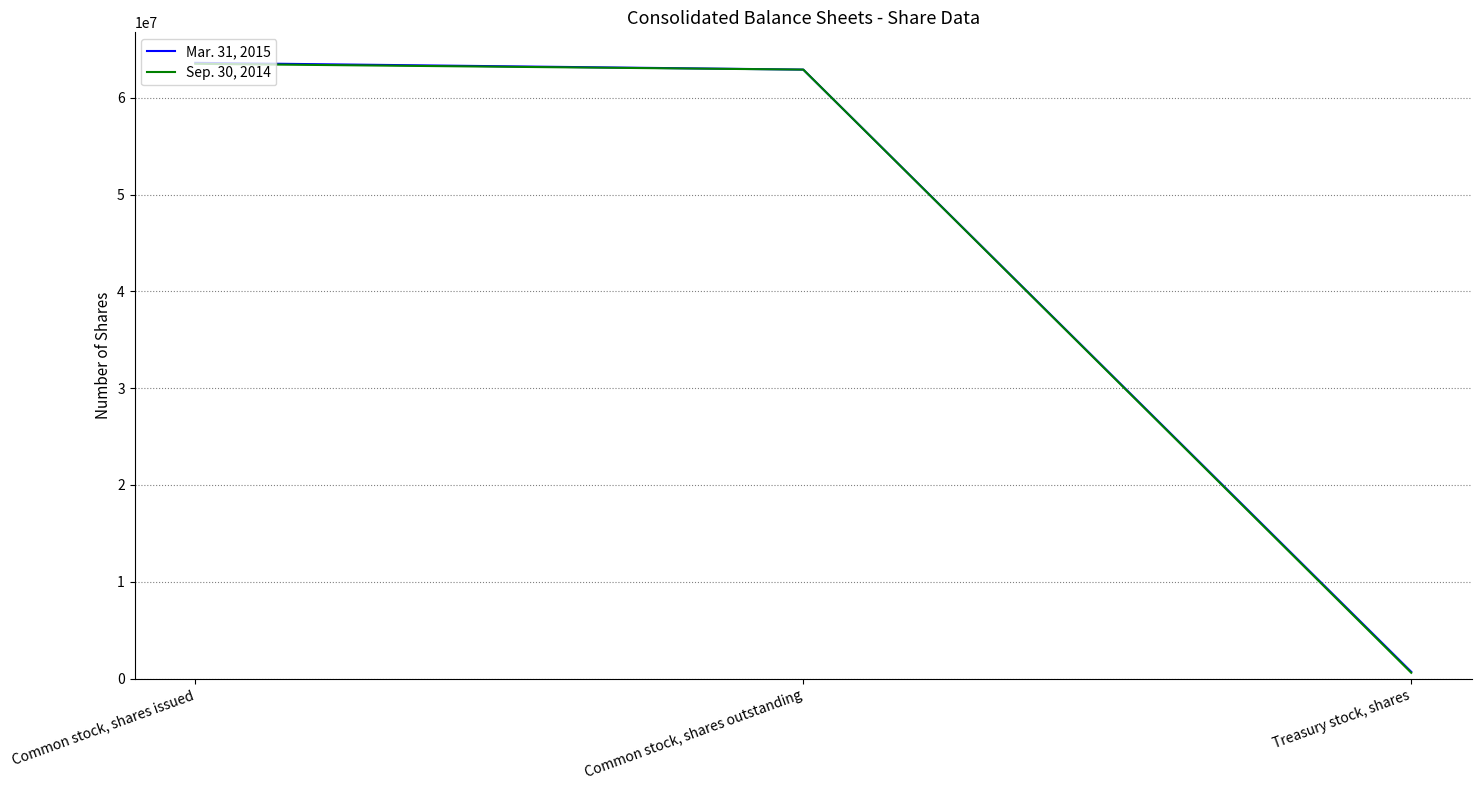

How many series are shown in this chart?

2